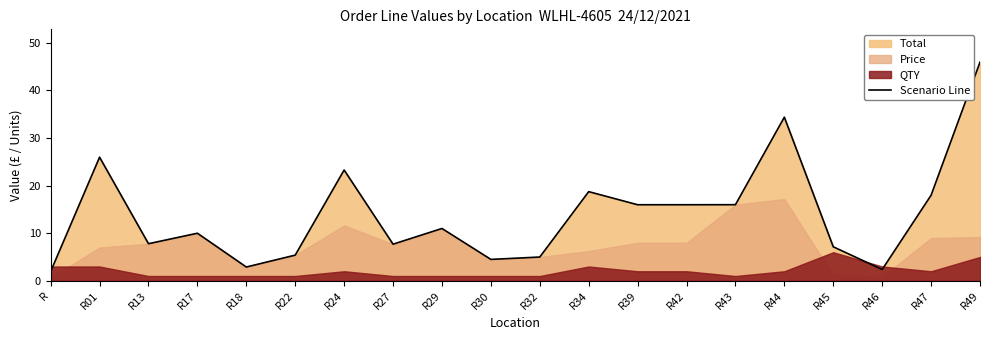

The chart shows a value of 7.7 at R27. True or false?

True